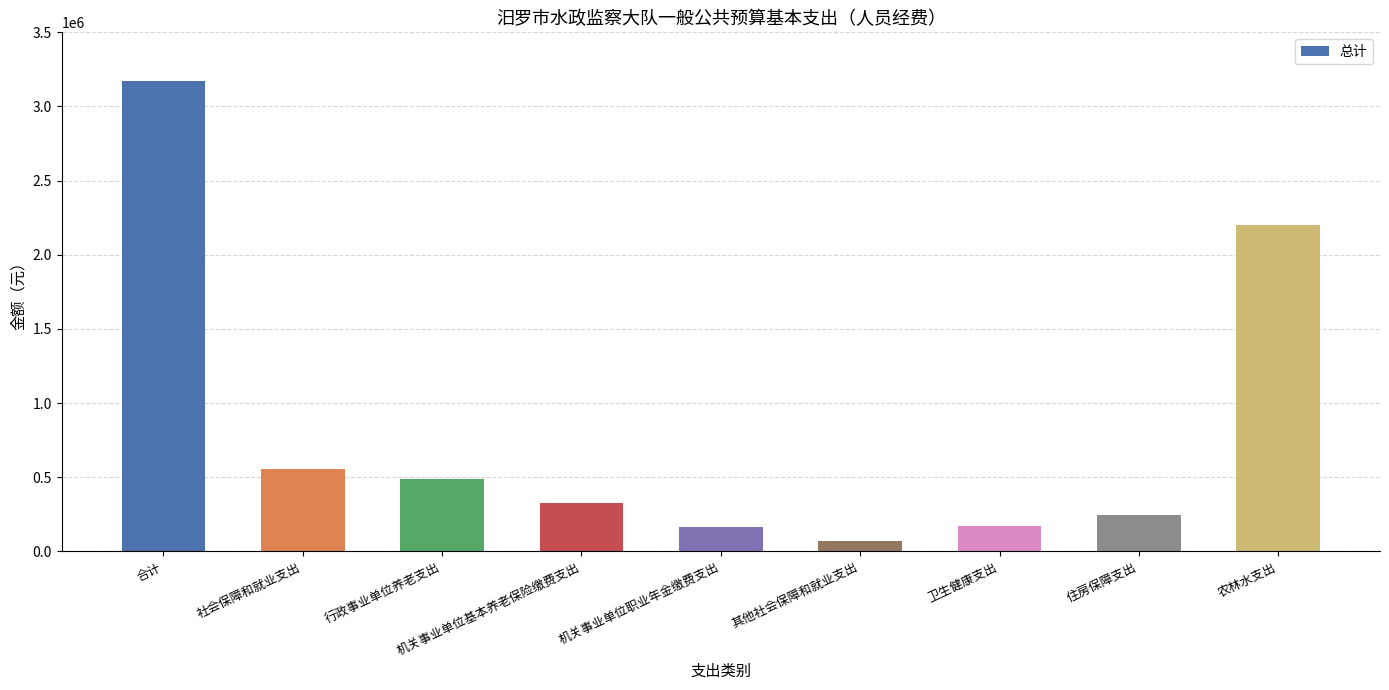

Are the bars grouped side by side (vs. stacked)?

No